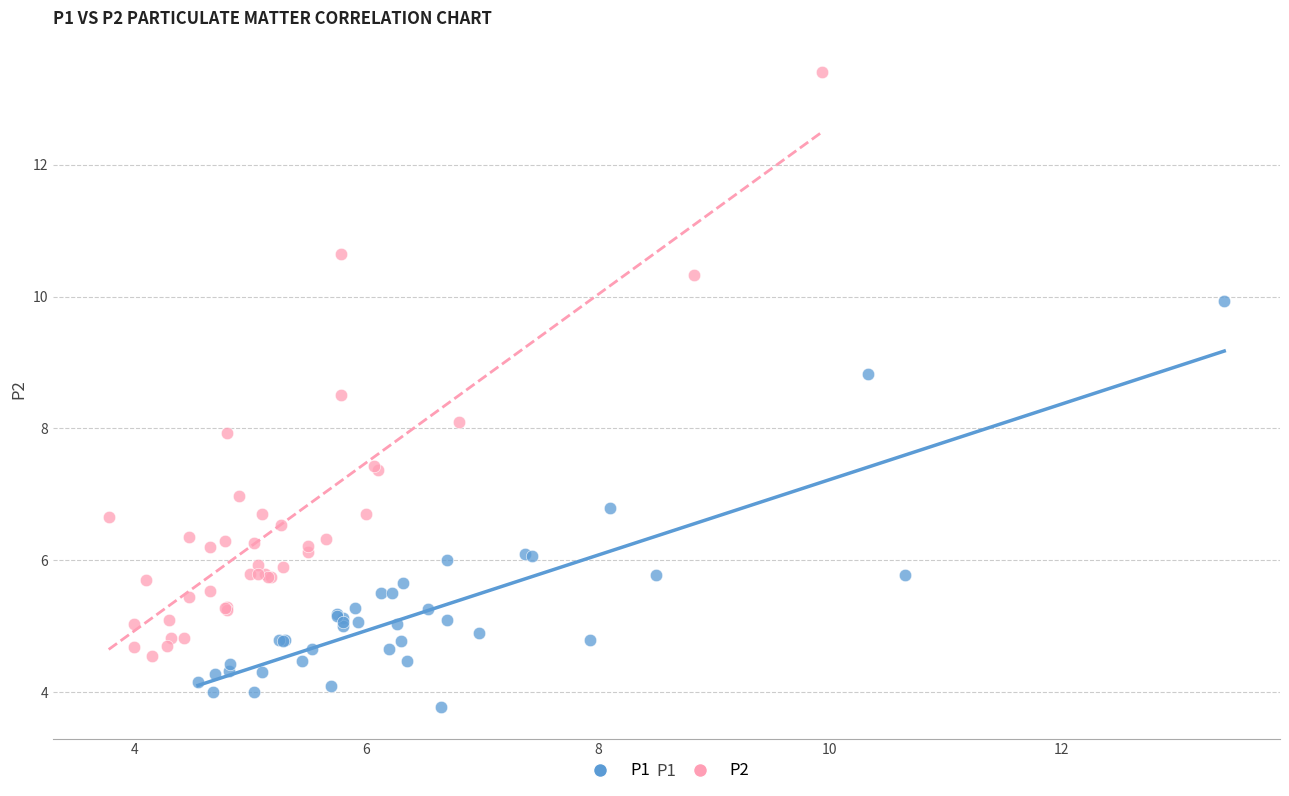

Which series reaches the maximum Y coordinate?

P2